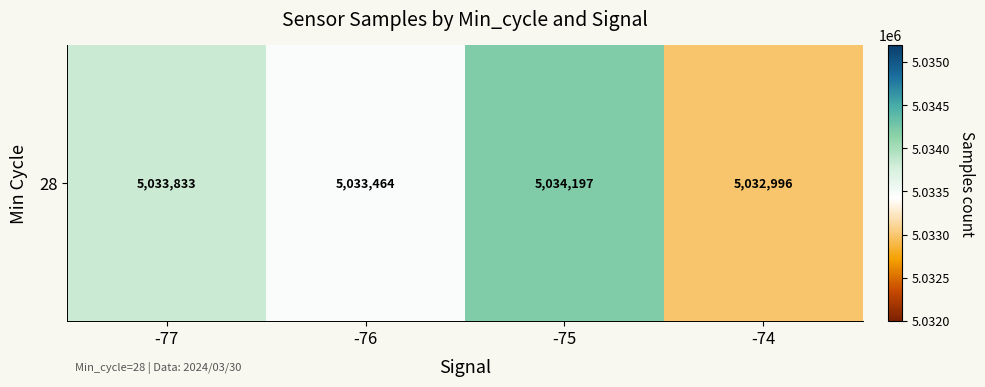

At which category does the chart reach its peak across all series?

-75